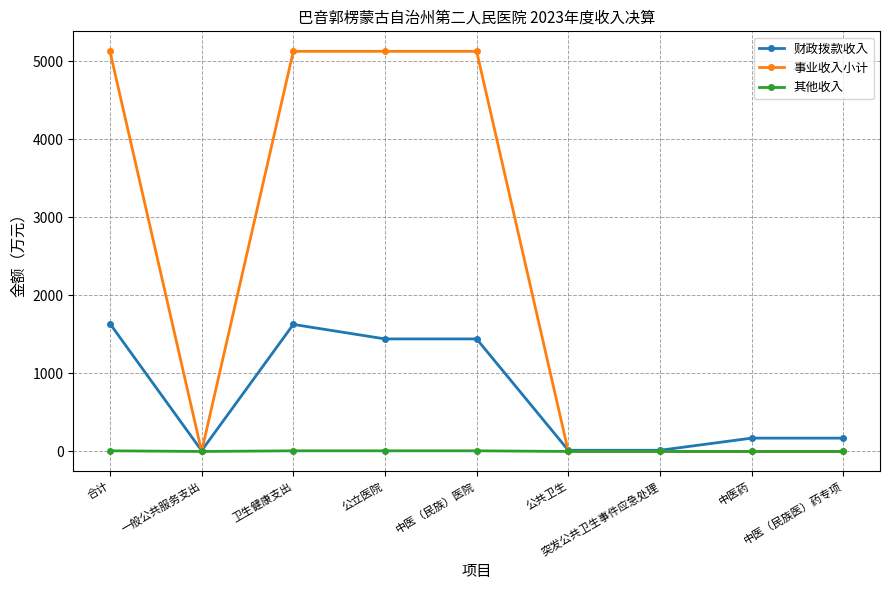

What is the difference between the 事业收入小计 values at 中医药 and 中医（民族）医院?

5126.1